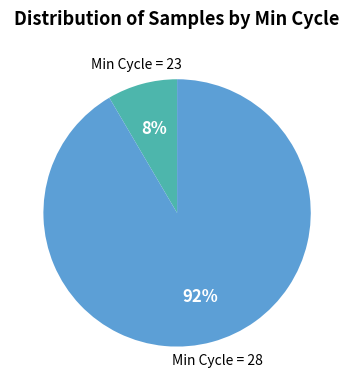

To the nearest percent, what is the average slice percentage?

50%